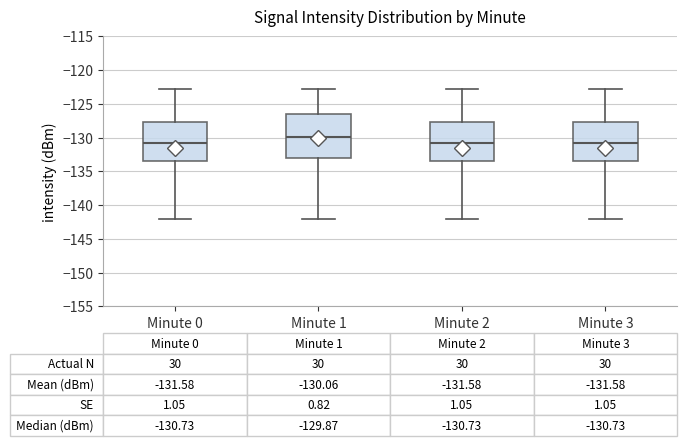

Comparing the boxes themselves (not the whiskers), which one is the tallest?

Minute 1